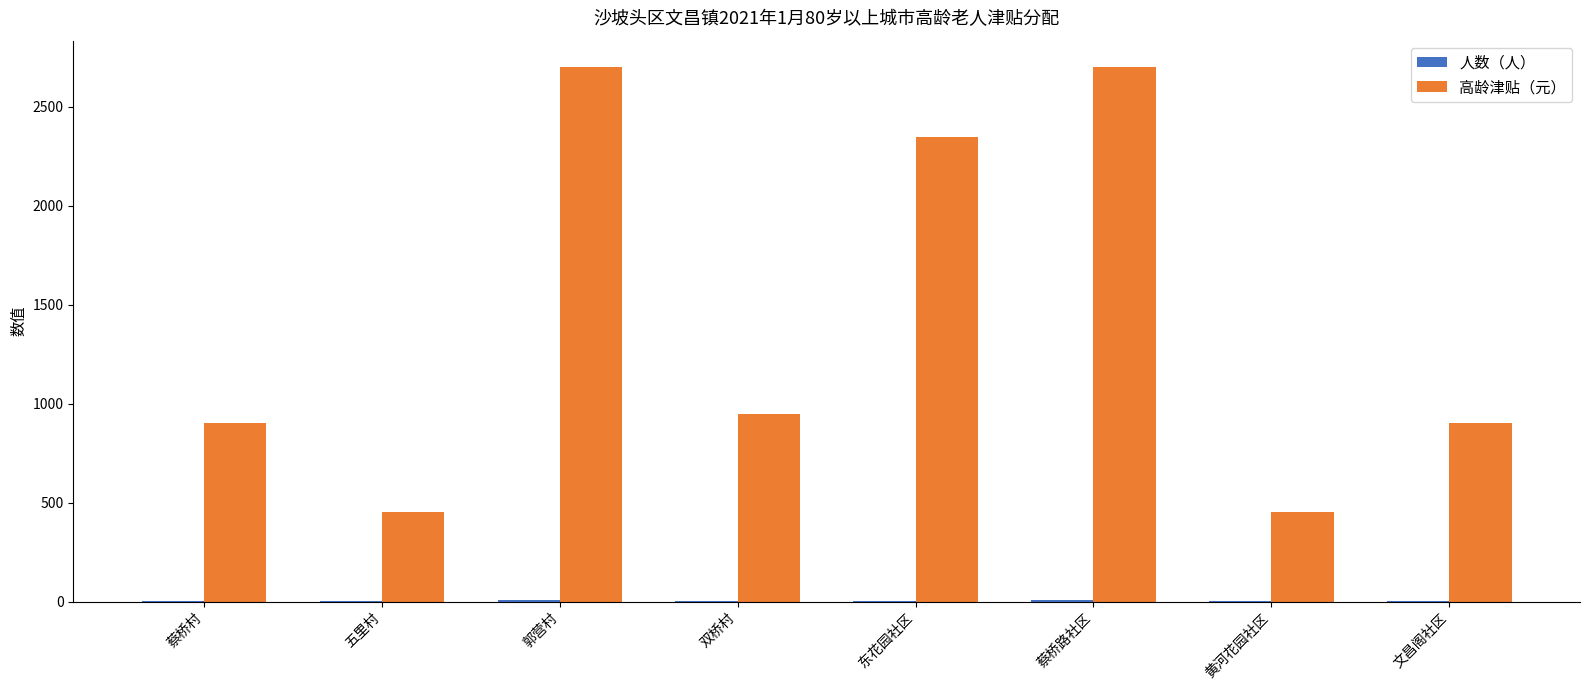

The value of 高龄津贴（元） at 东花园社区 is 2350. True or false?

True